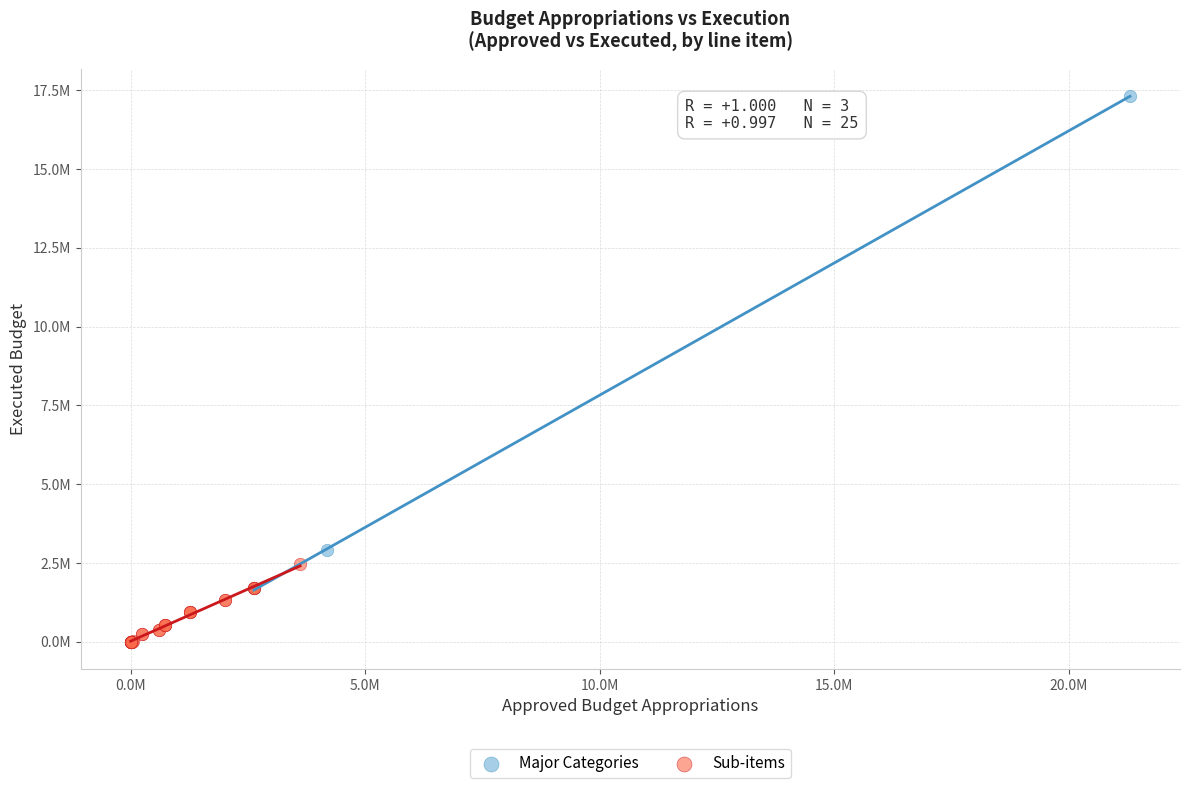

What are all the series names shown in the legend?

Major Categories, Sub-items